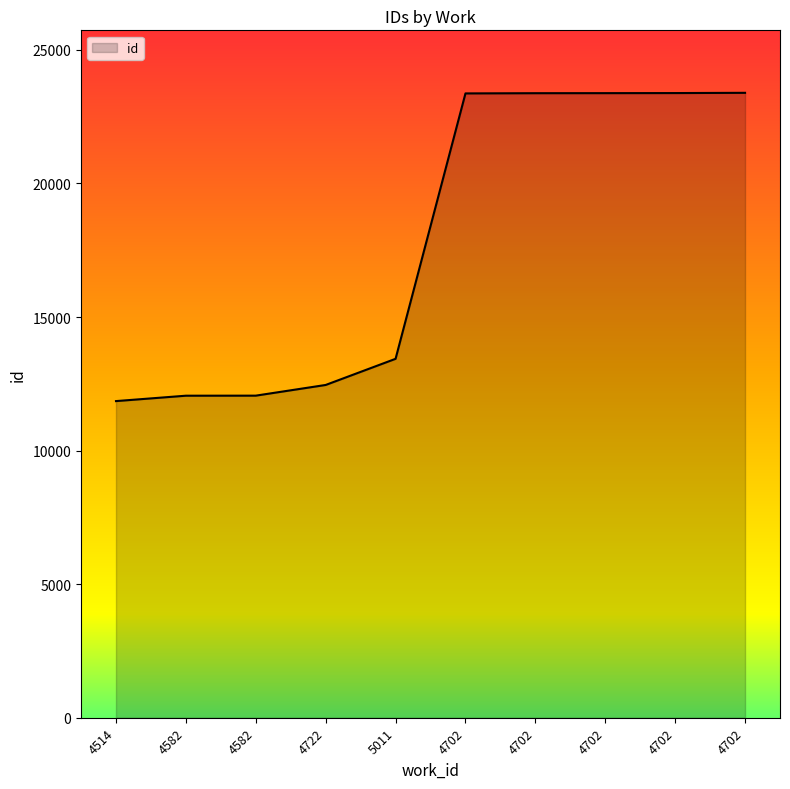

How many lines are shown in the chart?

1